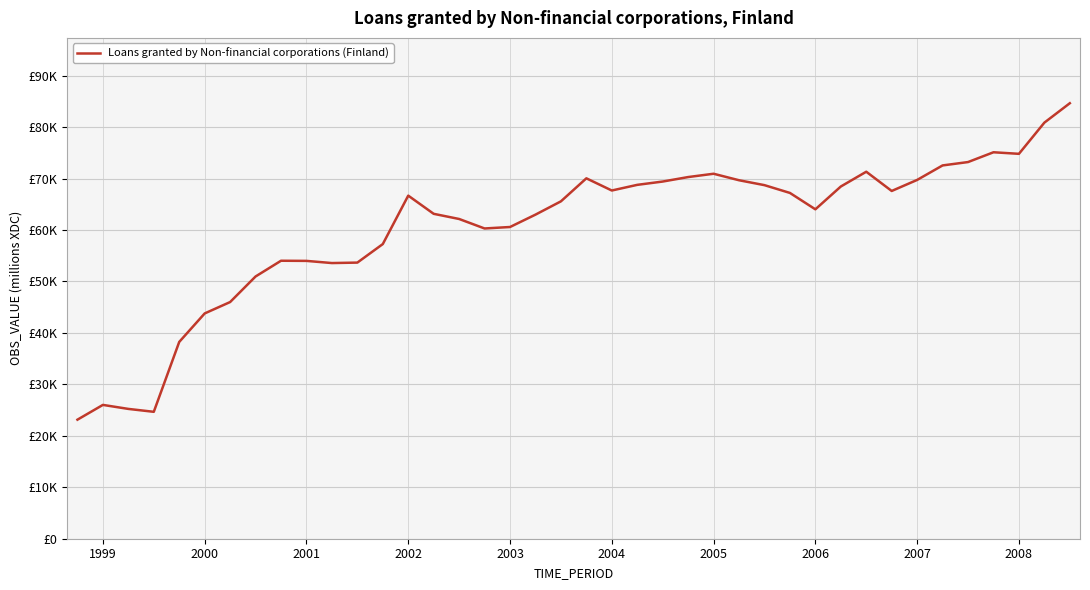

Reading left to right, what are all the values shown in this chart?

23142	26012	25233	24669	38255	43793	46005	50975	54034	54006	53585	53674	57275	66691	63155	62152	60307	60593	62997	65581	70055	67687	68786	69429	70301	70944	69681	68727	67215	64031	68463	71337	67597	69744	72562	73217	75120	74816	80882	84655